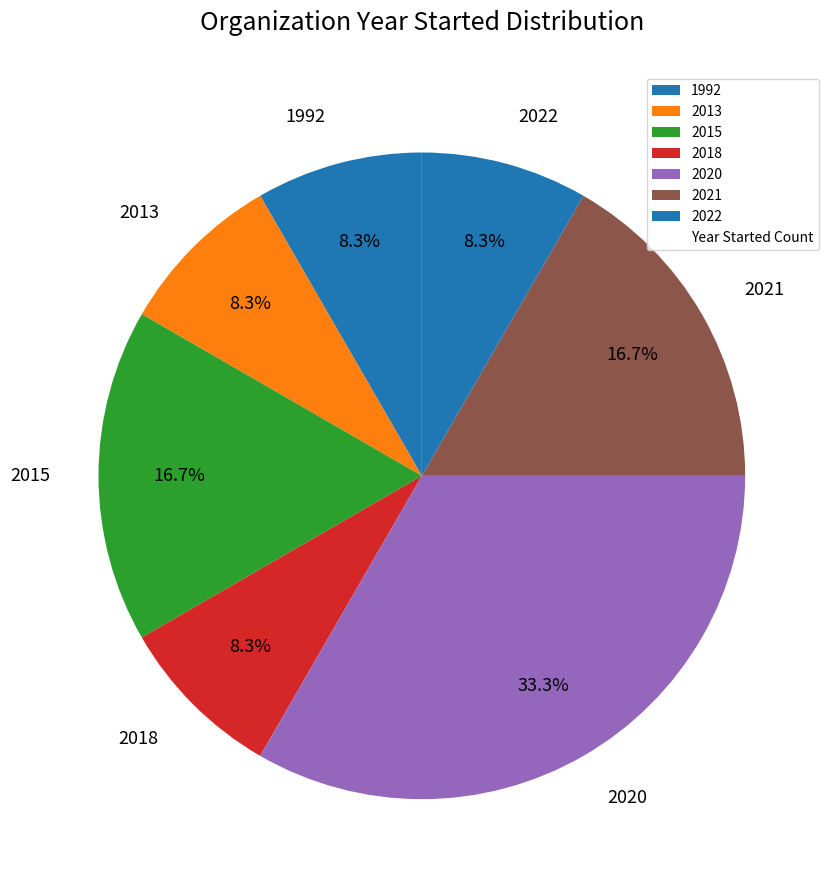

How many segments does this pie chart have?

7